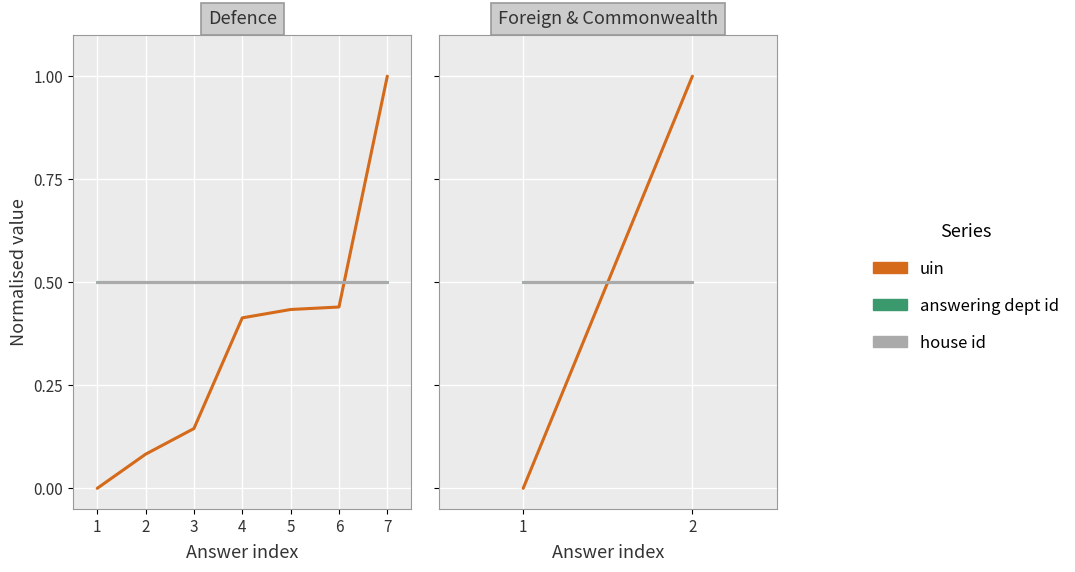

Is this an area chart (filled region under the line)?

No